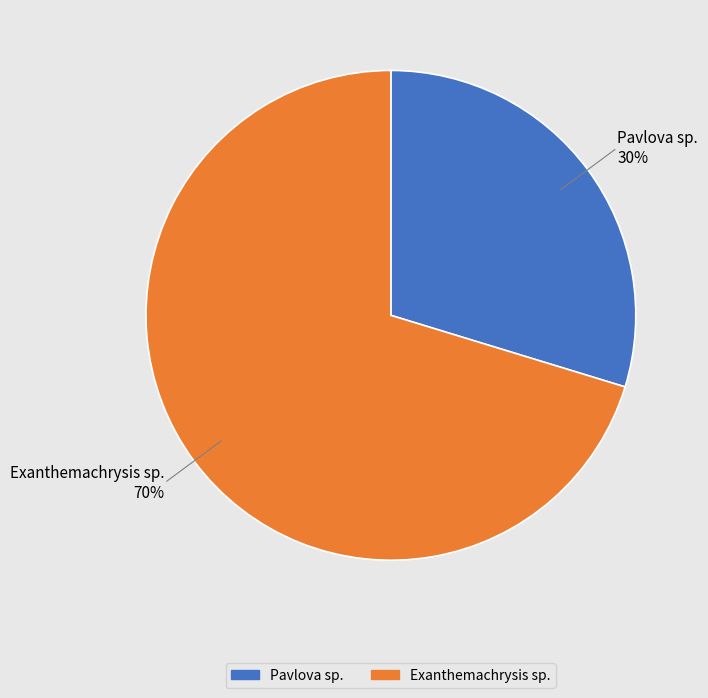

Approximately how many times larger is the value at Pavlova sp. compared to Exanthemachrysis sp.?

0.4